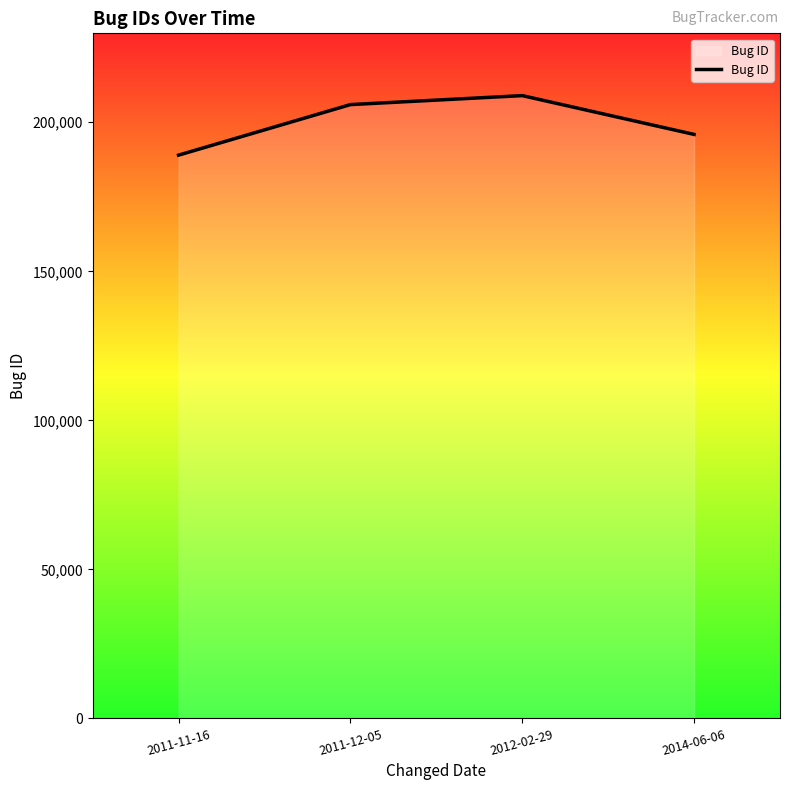

What value does the data have at 2011-12-05?

205926